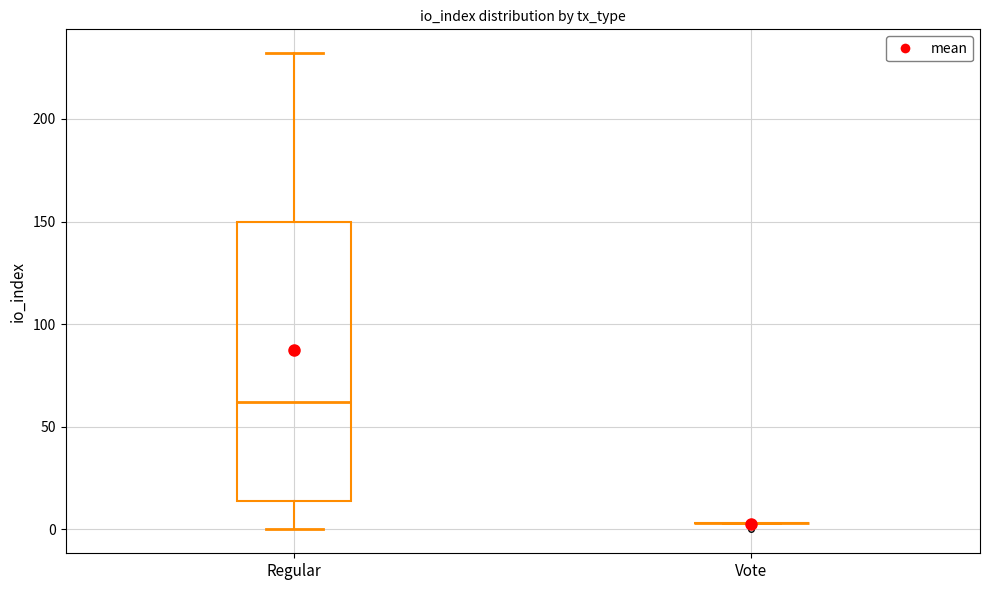

Comparing the boxes themselves (not the whiskers), which one is the tallest?

Regular